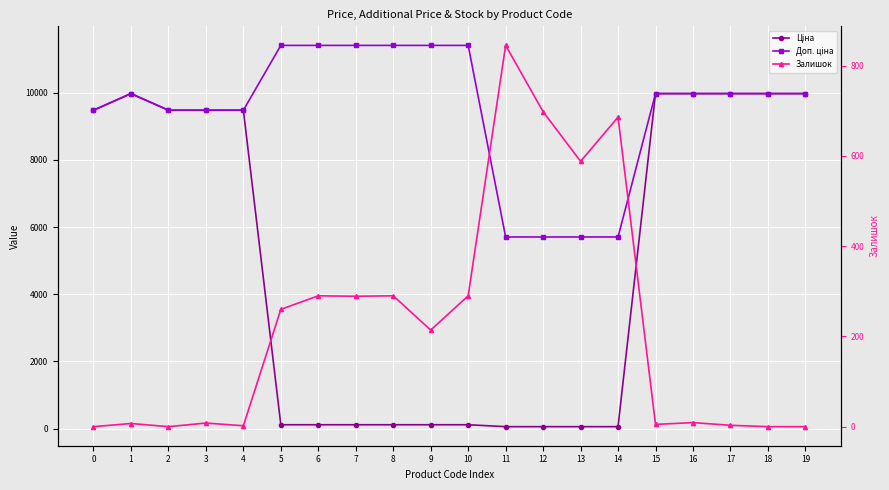

Reading left to right, list all the values displayed in this chart.

Ціна: 0=9480.1	1=9975.0	2=9480.1	3=9480.1	4=9480.1	5=114.1	6=114.1	7=114.1	8=114.1	9=114.1	10=114.1	11=57.0	12=57.0	13=57.0	14=57.0	15=9975.0	16=9975.0	17=9975.0	18=9975.0	19=9975.0
Доп. ціна: 0=9480.1	1=9975.0	2=9480.1	3=9480.1	4=9480.1	5=11410.0	6=11410.0	7=11410.0	8=11410.0	9=11410.0	10=11410.0	11=5705.0	12=5705.0	13=5705.0	14=5705.0	15=9975.0	16=9975.0	17=9975.0	18=9975.0	19=9975.0
Залишок: 0=0.0	1=7.0	2=0.0	3=8.0	4=2.0	5=260.0	6=290.0	7=289.0	8=290.0	9=214.0	10=290.0	11=845.0	12=698.0	13=588.0	14=686.0	15=5.0	16=9.0	17=3.0	18=0.0	19=0.0